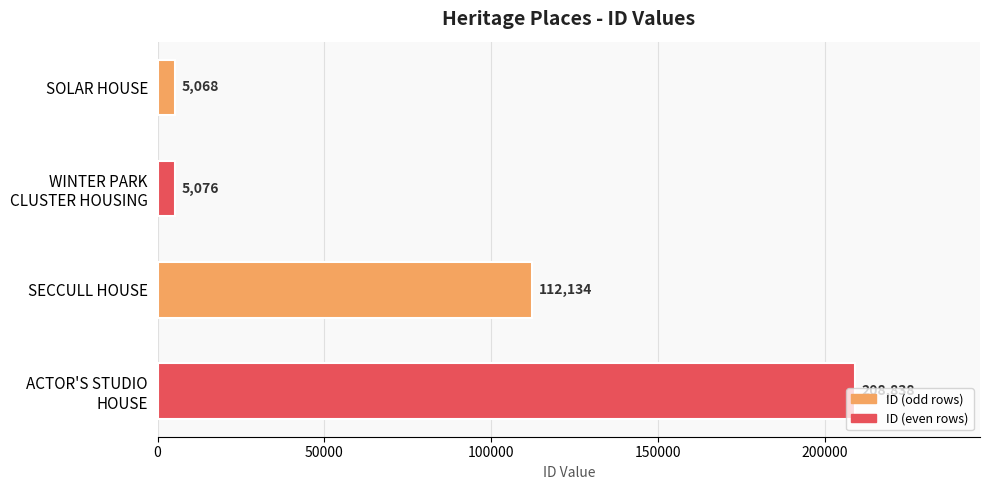

What is the average value?

82779